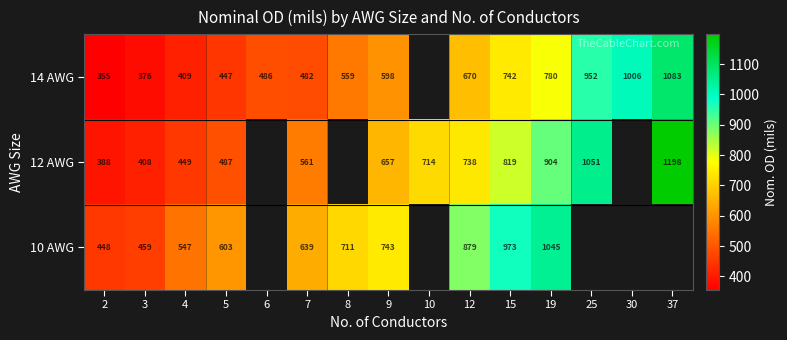

At how many categories does at least one series exceed 705?

9